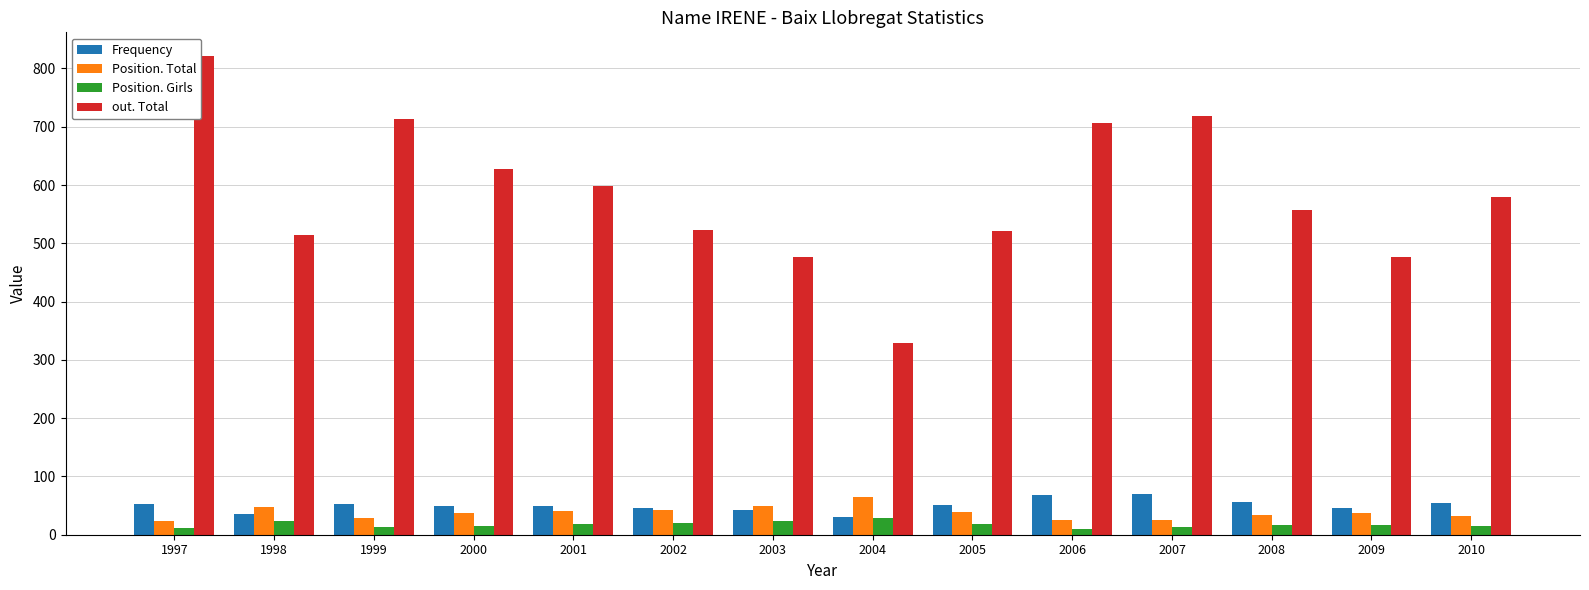

The out. Total series shows 1088 at 1997. True or false?

False